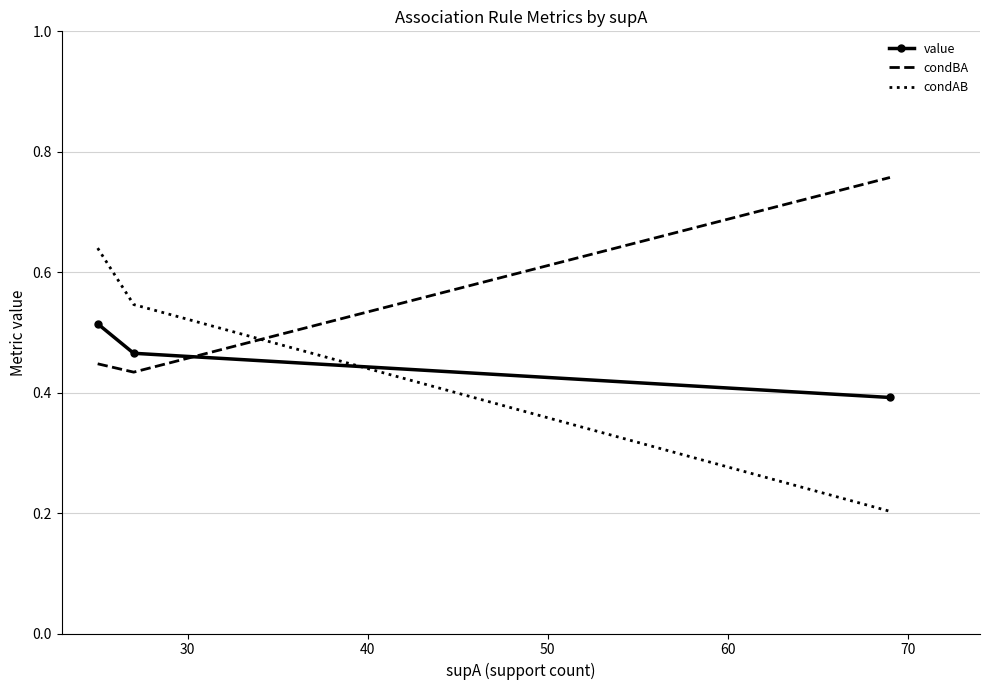

List the series in order of their peak value, highest first.

condBA, condAB, value